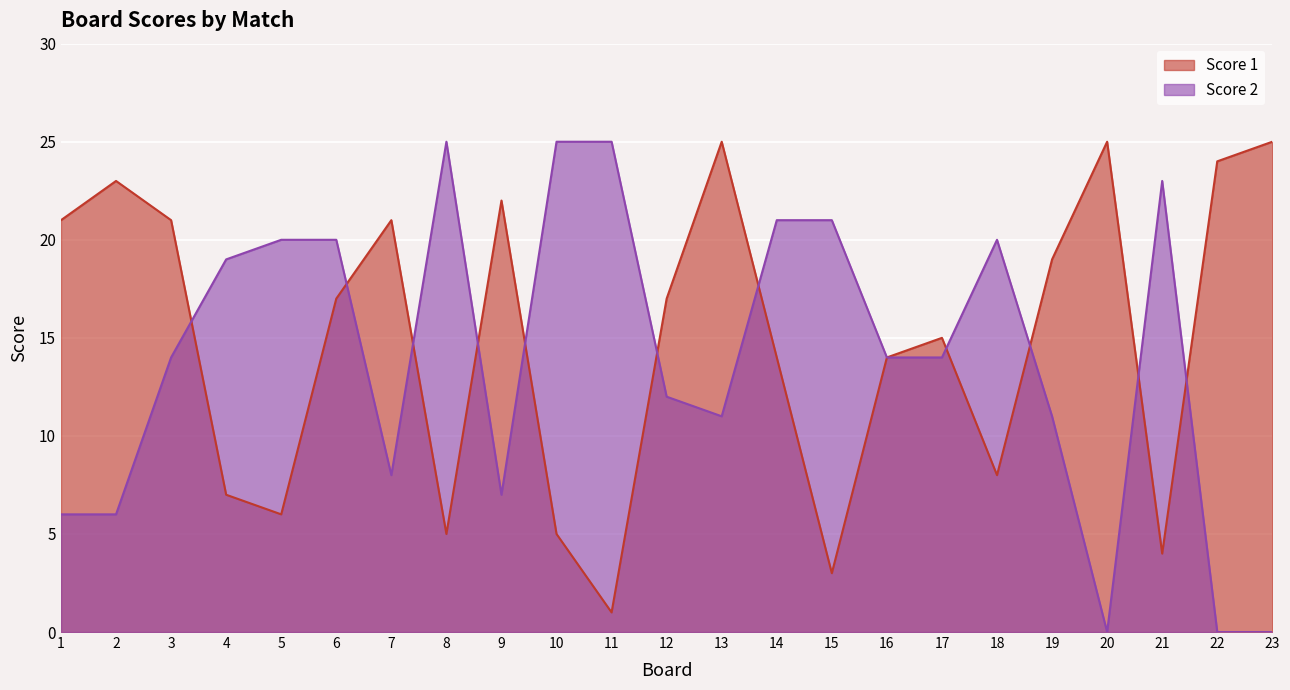

At which category is the sum across all series the highest?

6